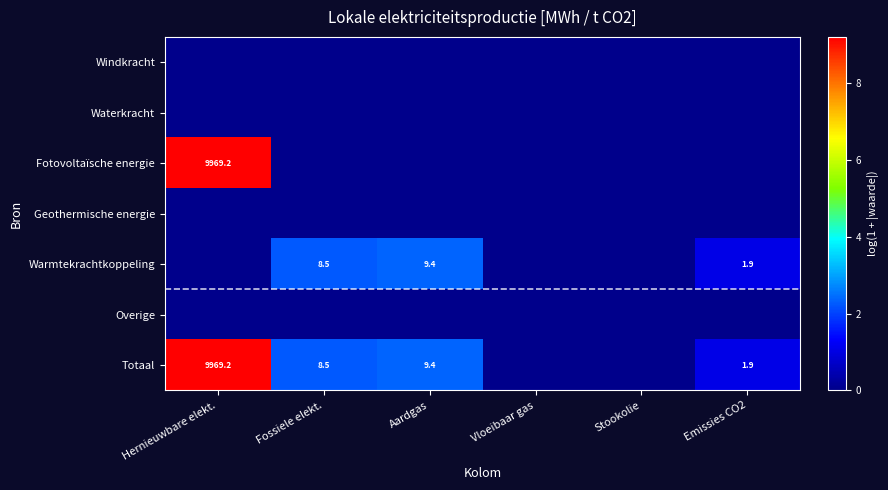

True or false: Totaal has a value of 9969.2 at Hernieuwbare elekt..

True